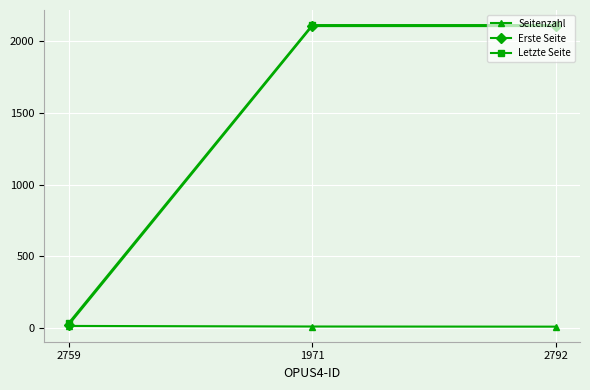

Is this an area chart (filled region under the line)?

No